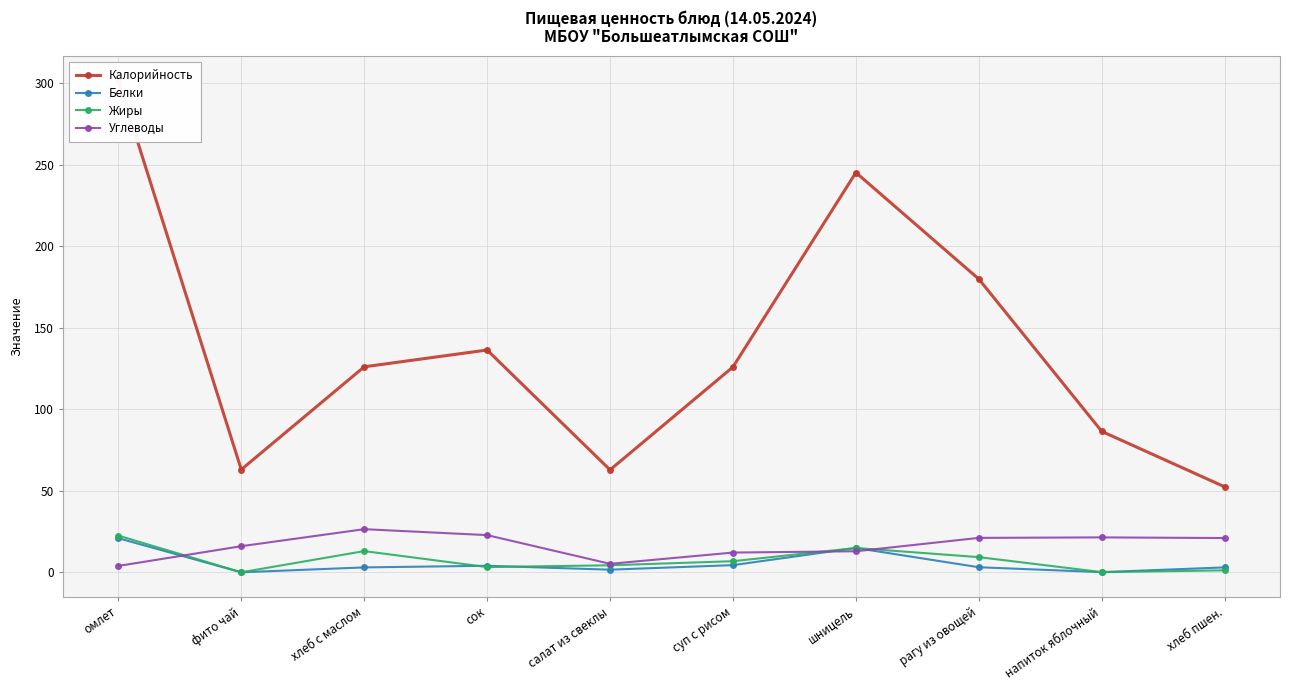

What is the difference between the Калорийность values at напиток яблочный and салат из свеклы?

23.6